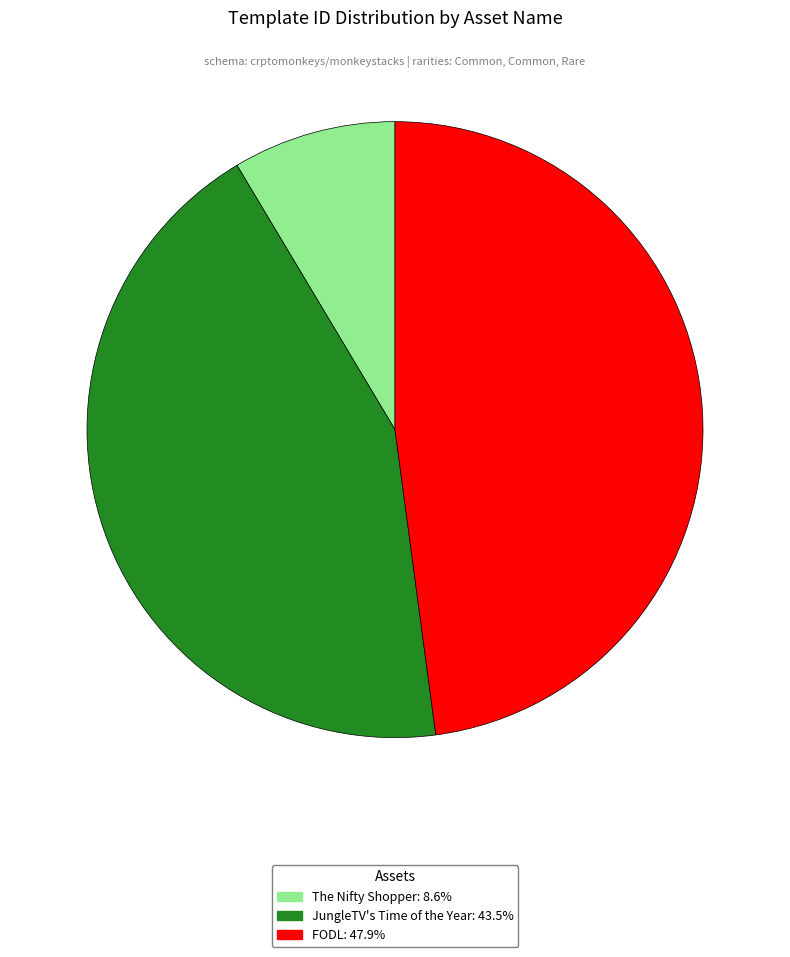

Rank the categories by value from highest to lowest.

FODL, JungleTV's Time of the Year, The Nifty Shopper